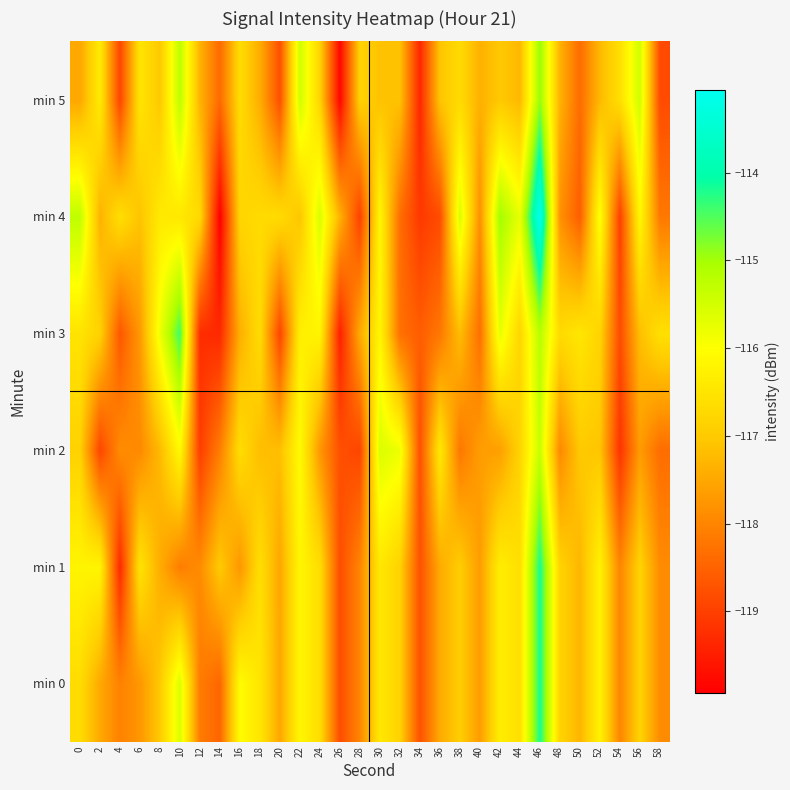

Which series has the largest total across all categories?

row_4